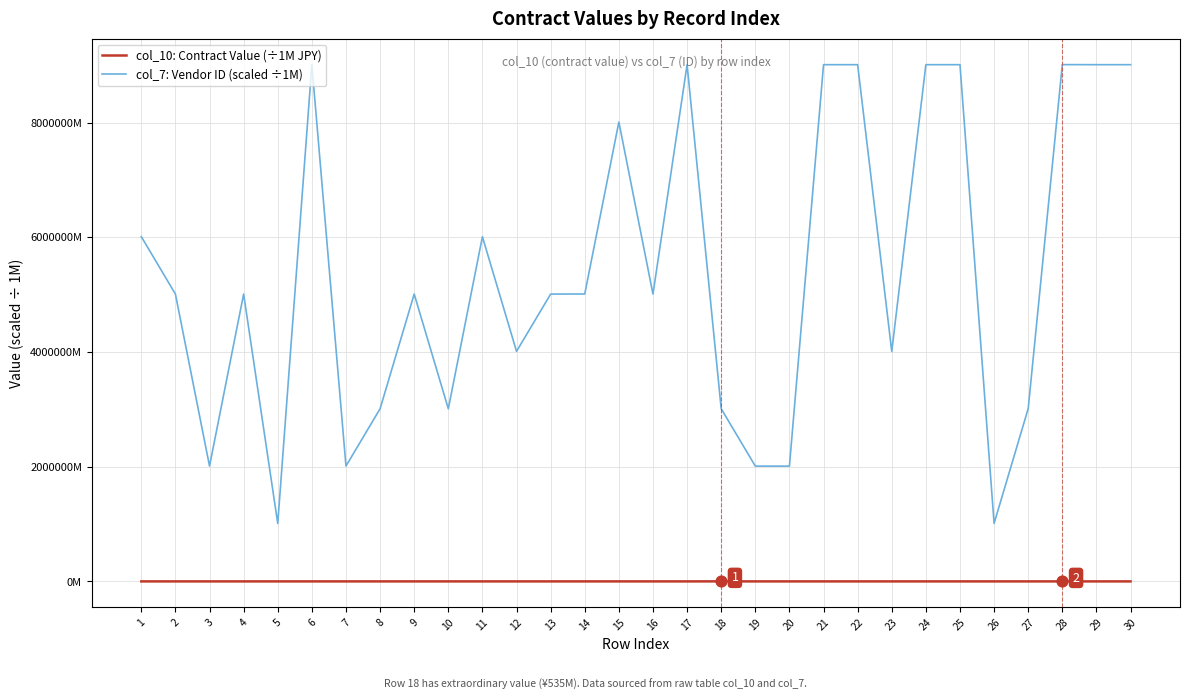

Is the value of col_7: Vendor ID (scaled ÷1M) at 28 greater than the value of col_10: Contract Value (÷1M JPY) at 7?

Yes